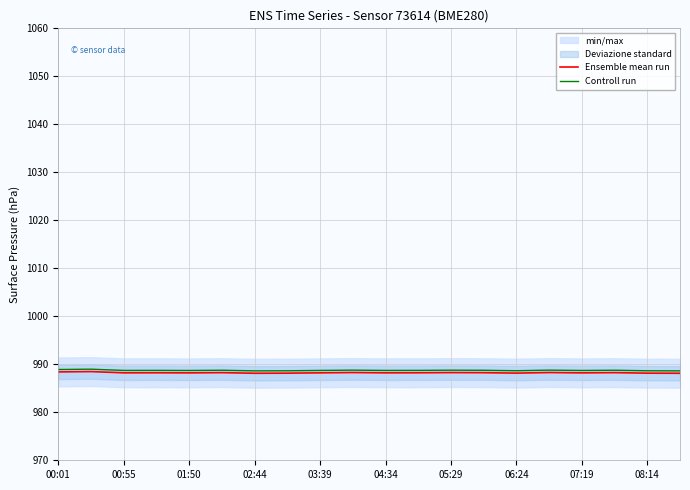

What is the maximum value for Controll run?

989.0